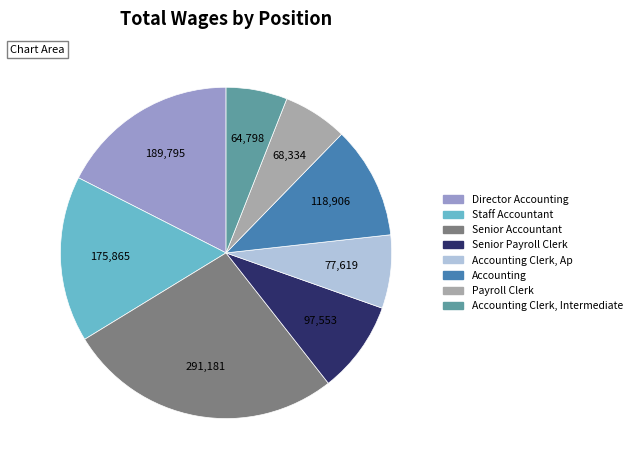

Does any single category account for the majority?

No